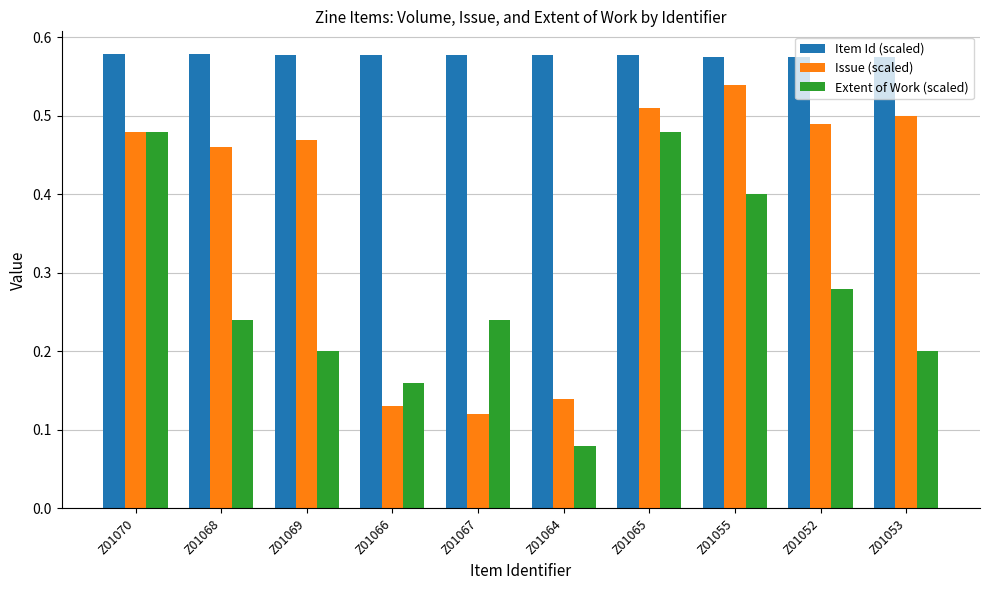

Rank the series by their average value, from lowest to highest.

Extent of Work (scaled), Issue (scaled), Item Id (scaled)